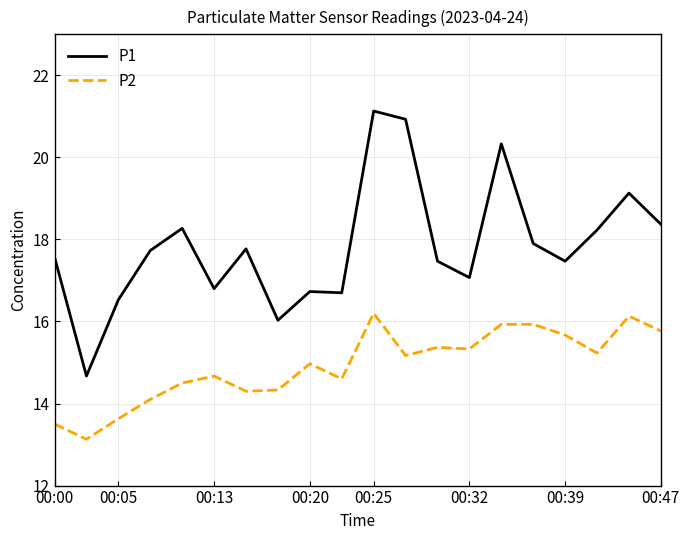

True or false: P1 and P2 cross at least once.

False